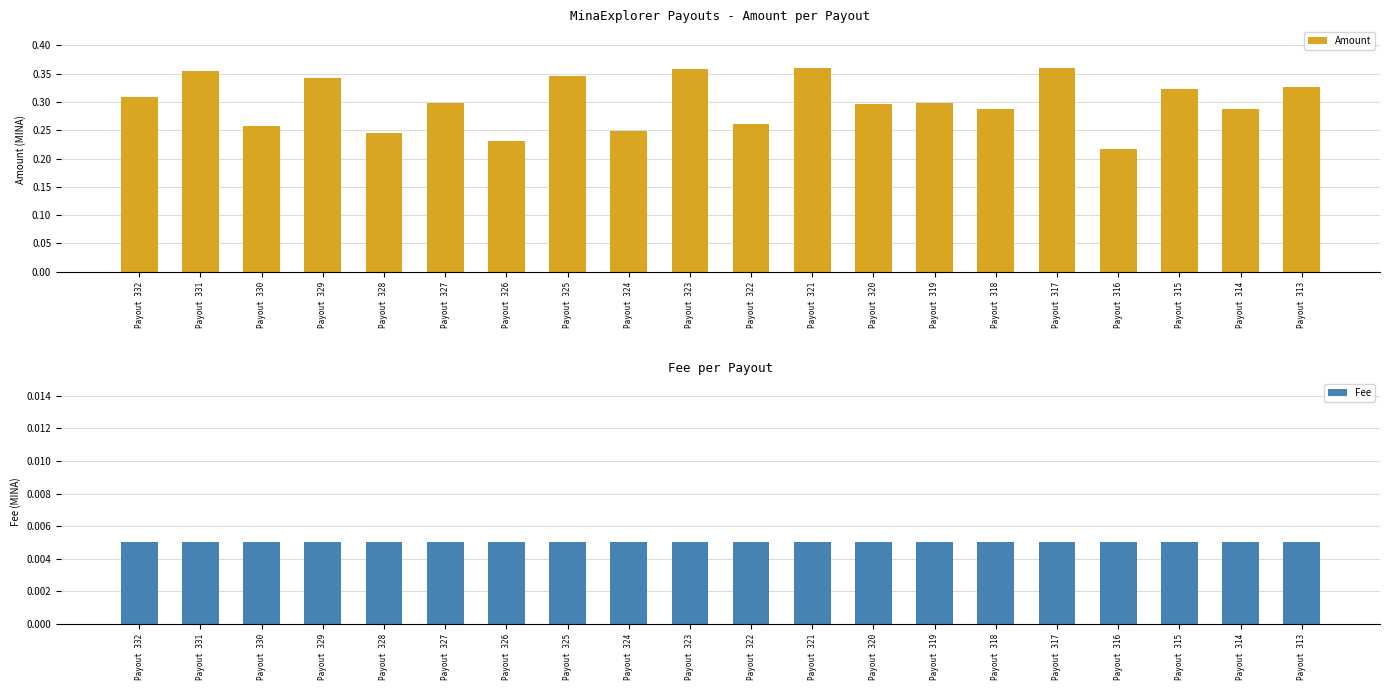

At which category is the sum across all series the highest?

Payout 317